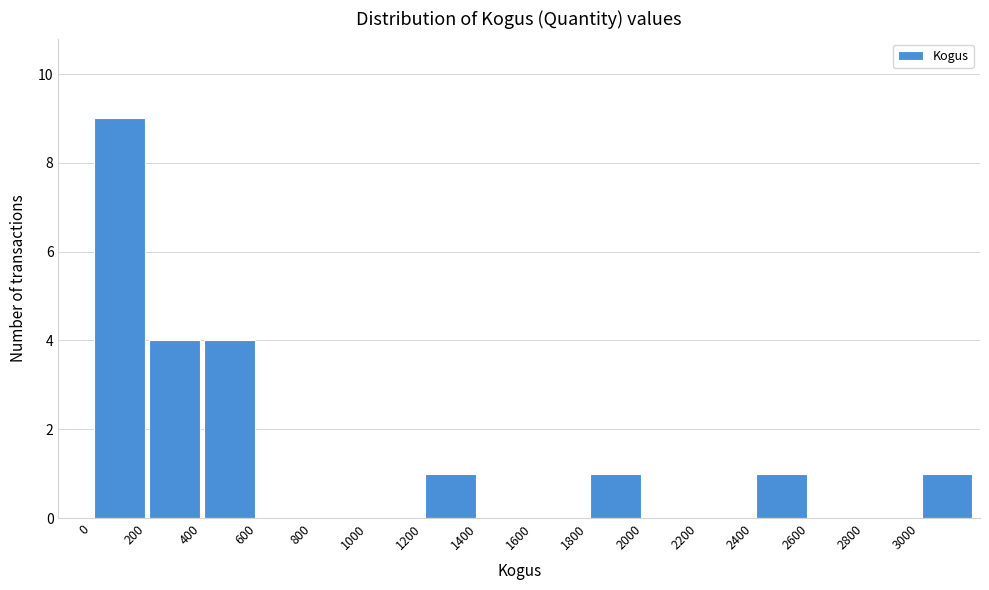

Reading left to right, list every bar in this chart as the range it spans on the x-axis followed by its height. The values are not printed on the chart, so give them approximately, as read against the axis.

0 to 200: 9
200 to 400: 4
400 to 600: 4
600 to 800: 0
800 to 1000: 0
1000 to 1200: 0
1200 to 1400: 1
1400 to 1600: 0
1600 to 1800: 0
1800 to 2000: 1
2000 to 2200: 0
2200 to 2400: 0
2400 to 2600: 1
2600 to 2800: 0
2800 to 3000: 0
3000 to 3200: 1